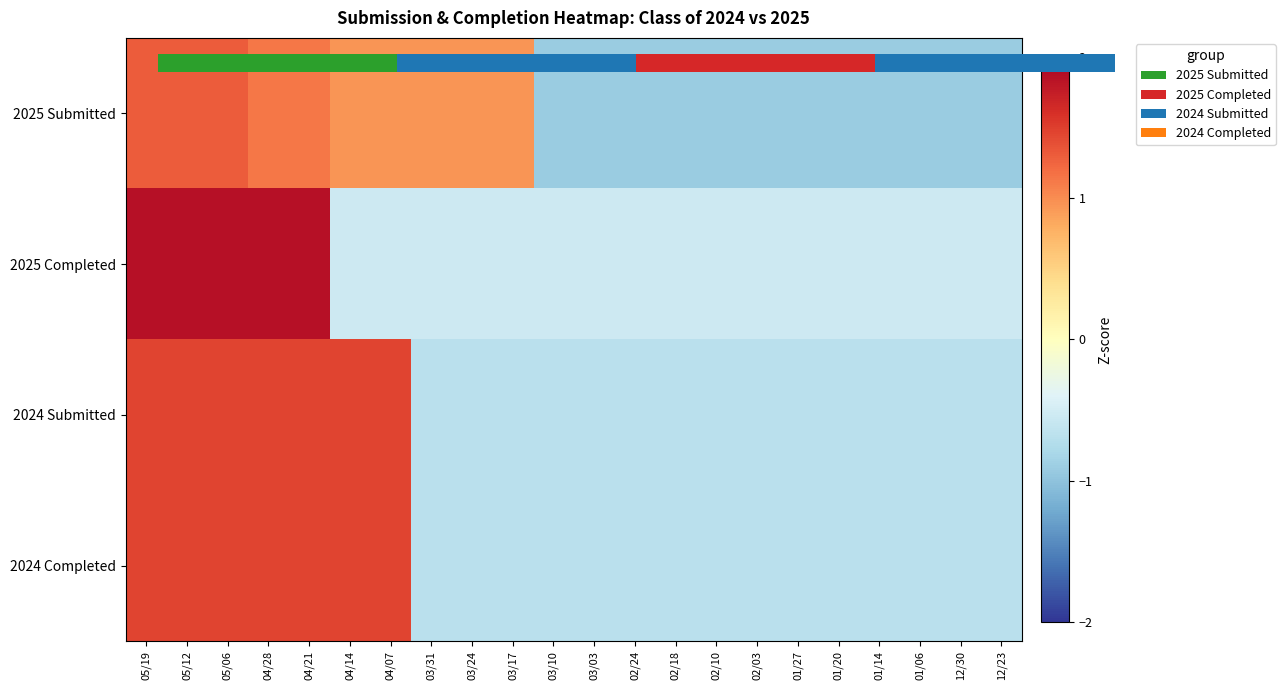

Between 04/28 and 12/23, which series saw the biggest shift?

2025 Completed